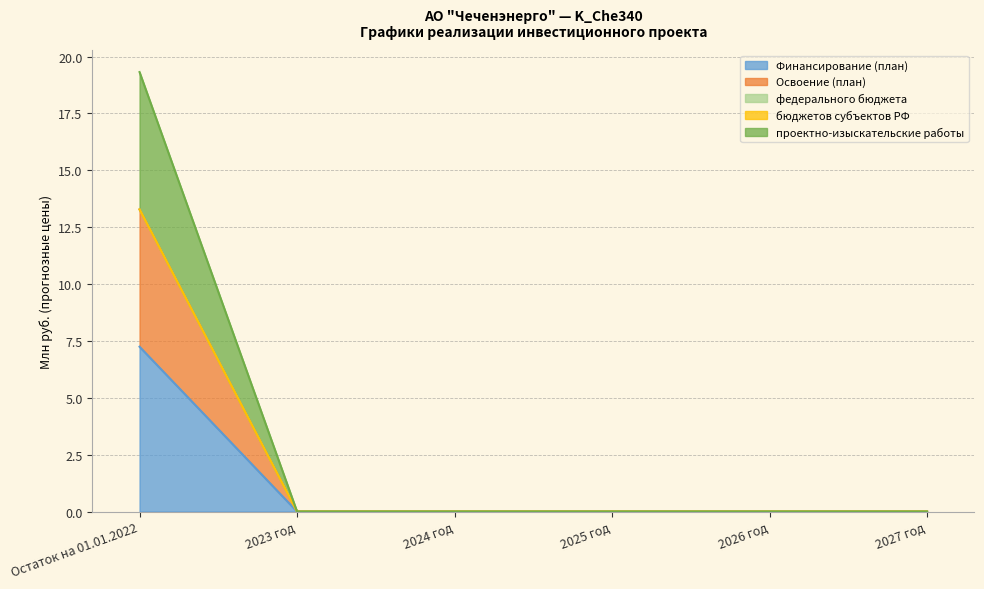

True or false: Освоение (план) has a value of -8.6 at 2023 год.

False